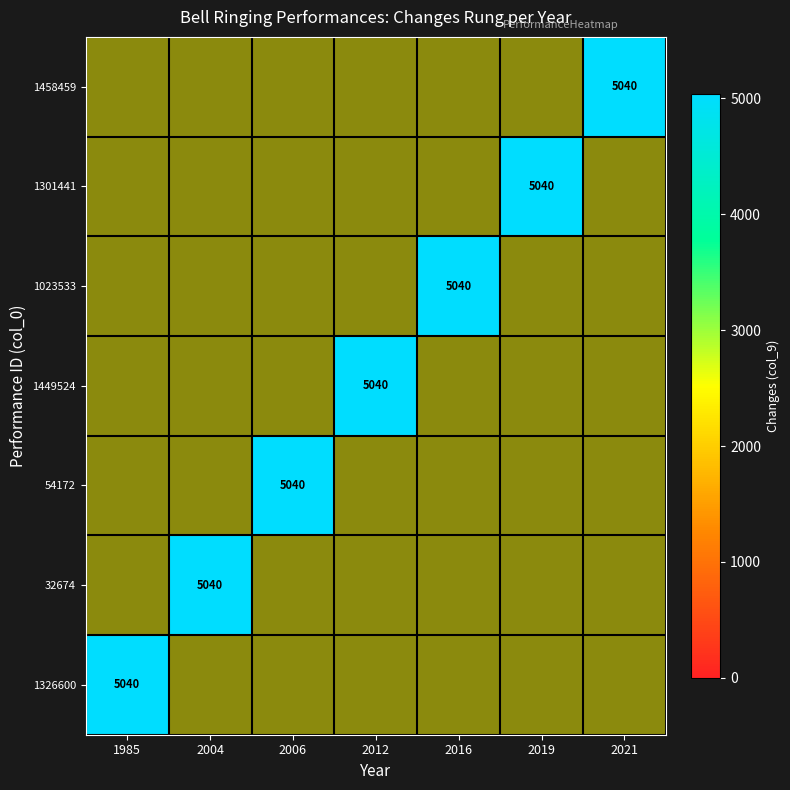

What is the maximum value shown in the chart?

5040.0